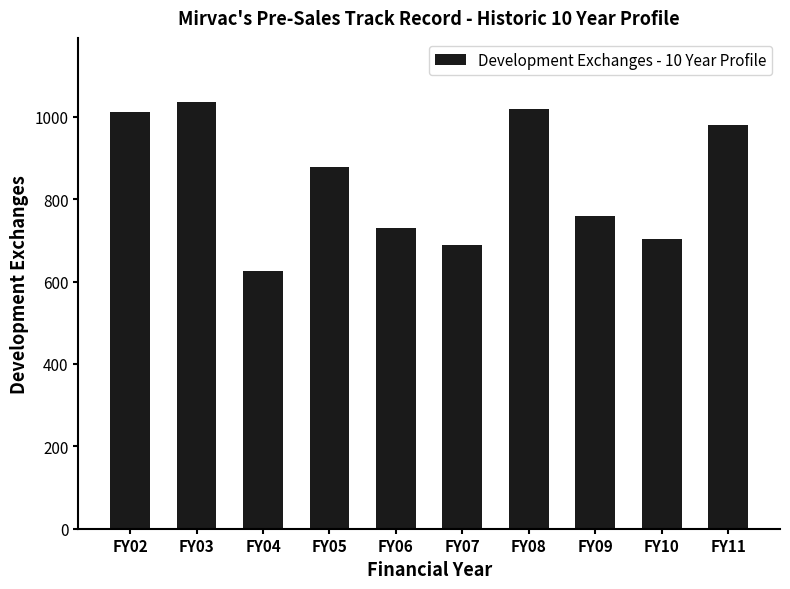

What is the value of the 4th bar from the left?

877.0